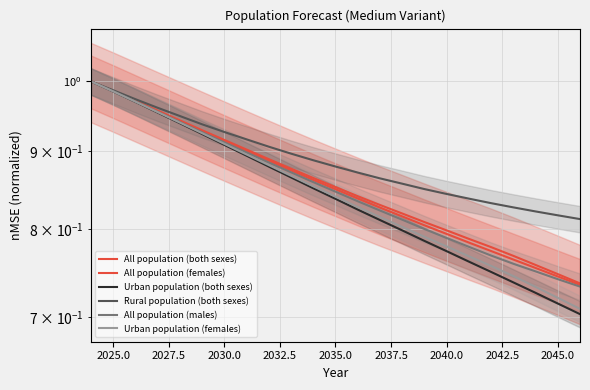

True or false: Urban population (both sexes) and Rural population (both sexes) intersect in this chart.

False